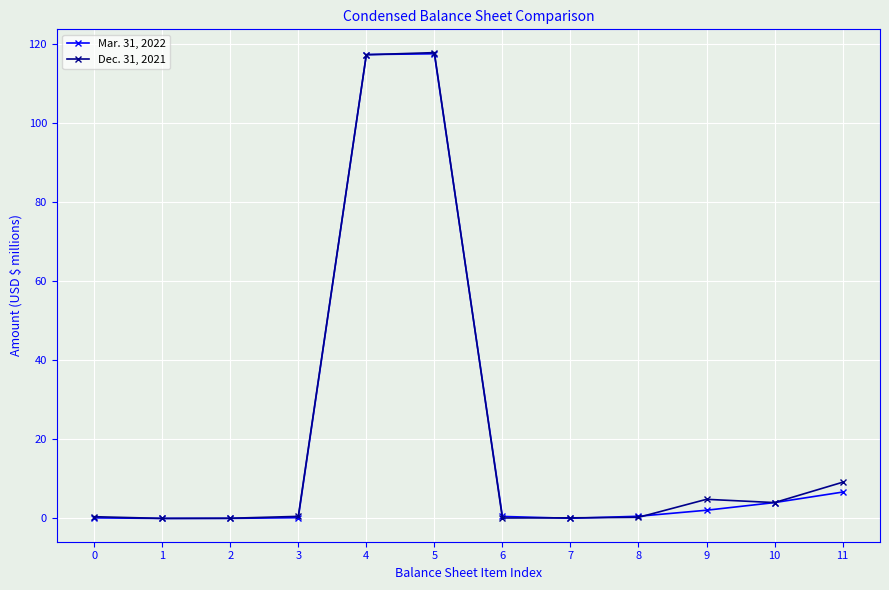

Does the chart display data point markers on the line(s)?

Yes